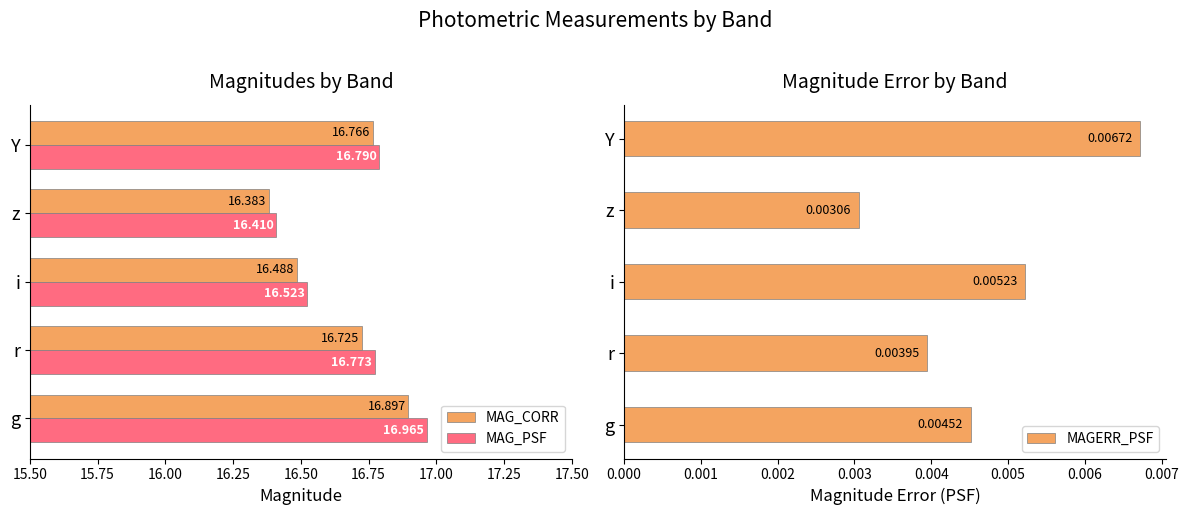

What are all the series names shown in the legend?

MAG_CORR, MAG_PSF, MAGERR_PSF